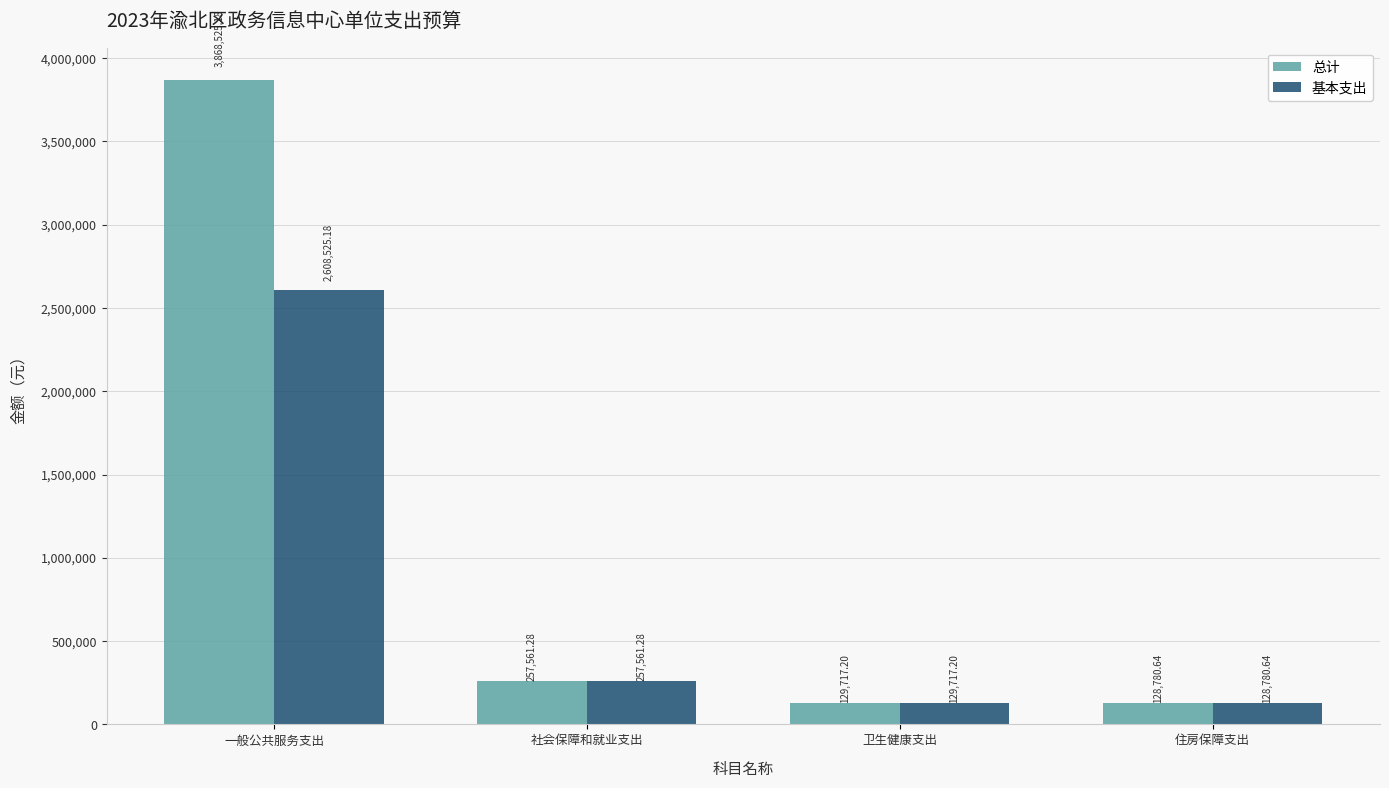

What position from the left is 卫生健康支出?

3